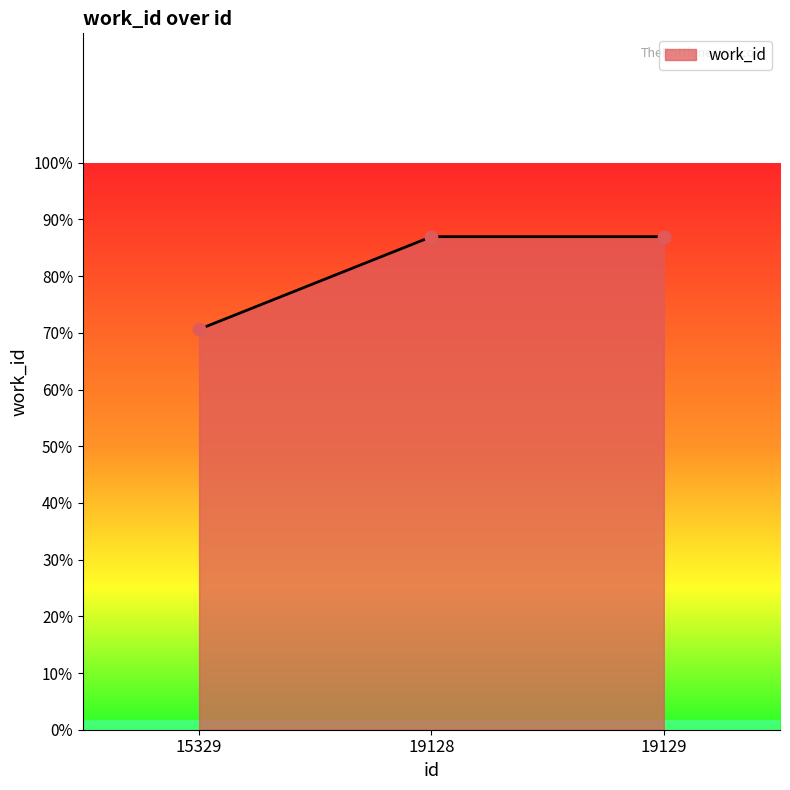

Approximately how many times larger is the value at 19129 compared to 15329?

1.2